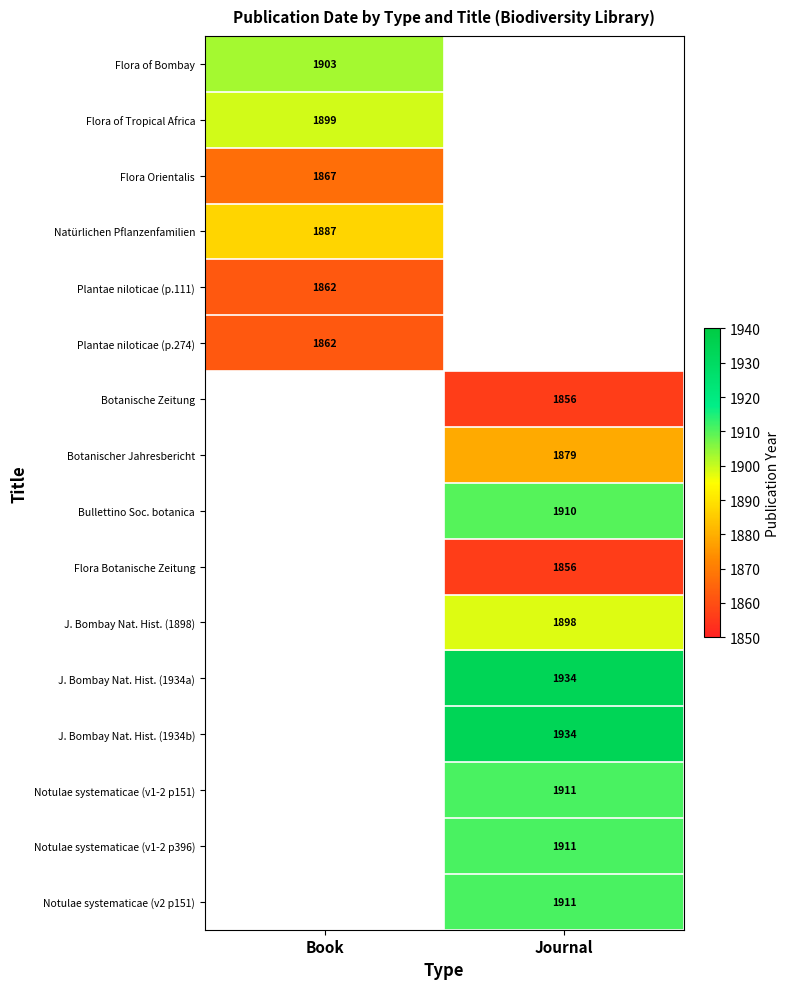

The Plantae niloticae (p.111) series shows 1862 at Book. True or false?

True